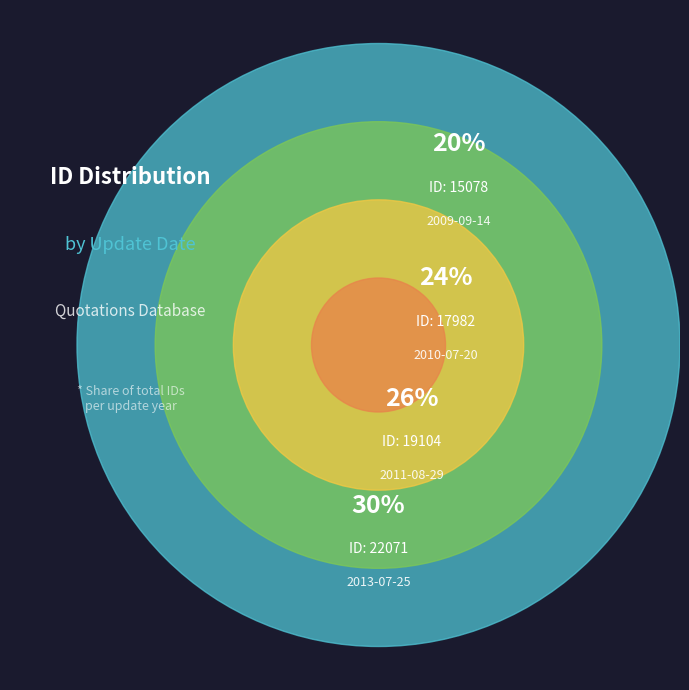

What percentage is the 2009-09-14 slice, to the nearest percent?

20%